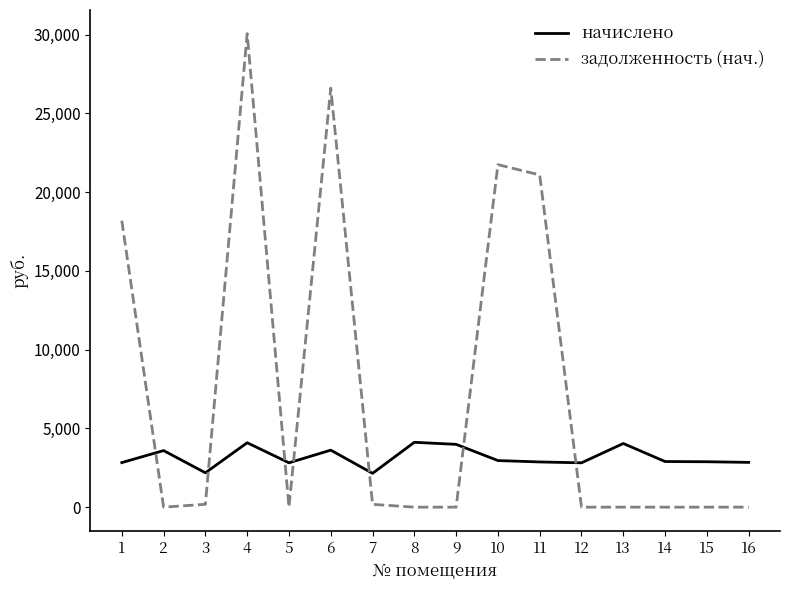

How many lines are shown in the chart?

2